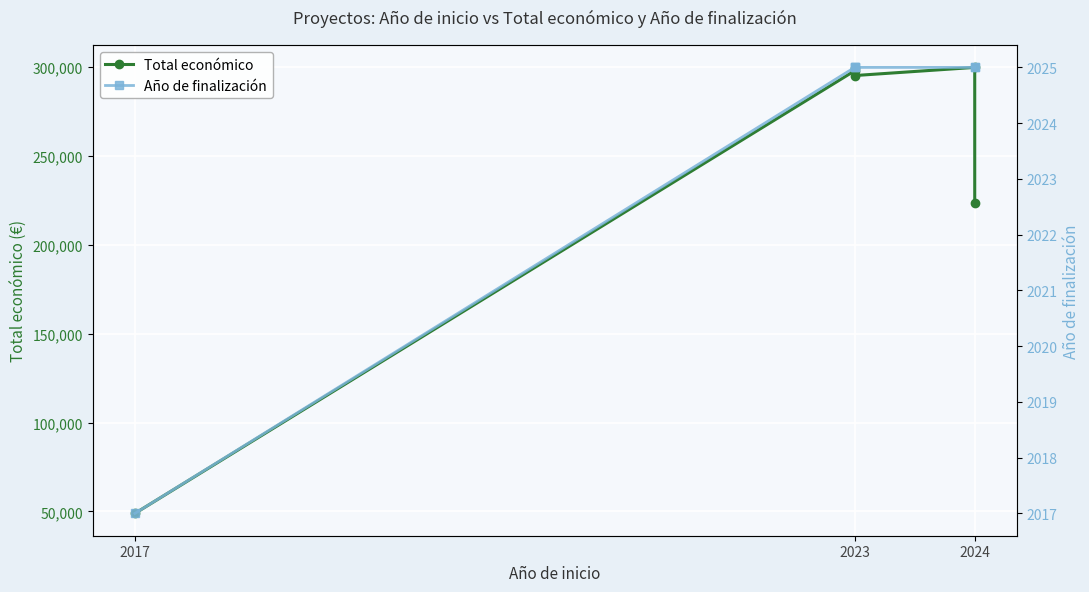

Reading left to right, extract all data points from this chart.

Total económico: 48896	298027	299824	295313	299900	223619
Año de finalización: 2017	2025	2025	2025	2025	2025